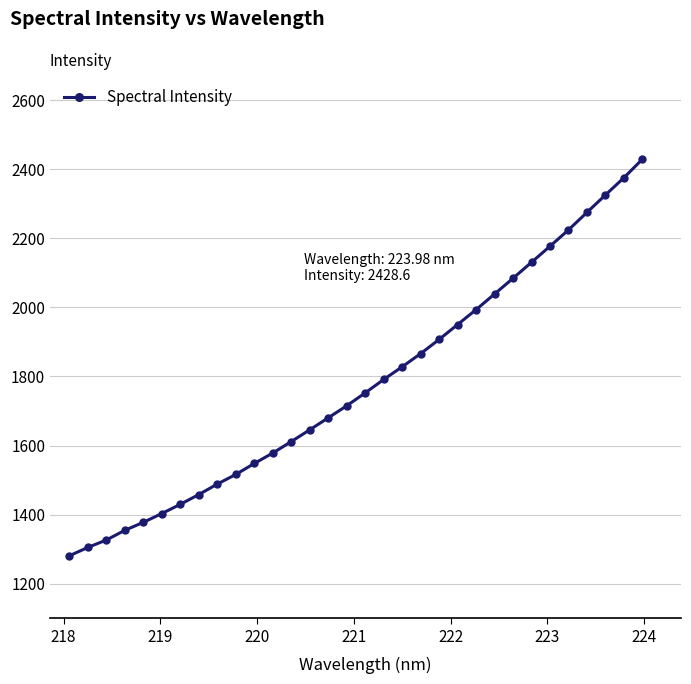

Reading right to left, what are all the values shown in this chart?

2428.6	2375.0	2325.1	2274.7	2224.1	2176.8	2130.4	2084.2	2038.6	1993.4	1950.3	1907.1	1866.1	1828.0	1791.2	1752.5	1715.1	1680.3	1645.6	1611.5	1578.4	1548.2	1516.3	1488.5	1458.2	1429.9	1403.1	1377.7	1354.6	1326.5	1305.0	1280.9